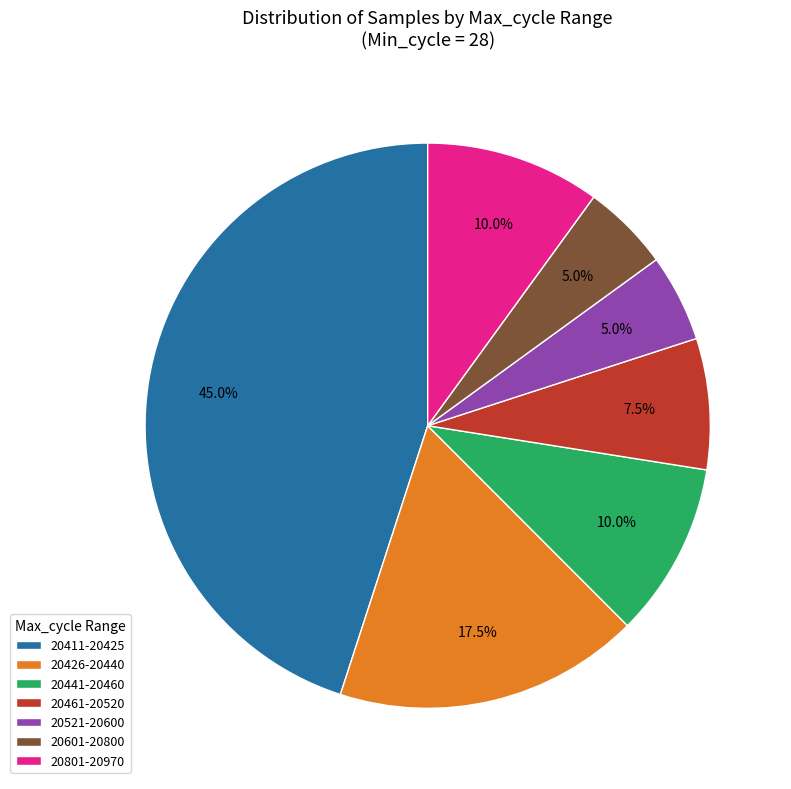

Which slice is the largest?

20411-20425